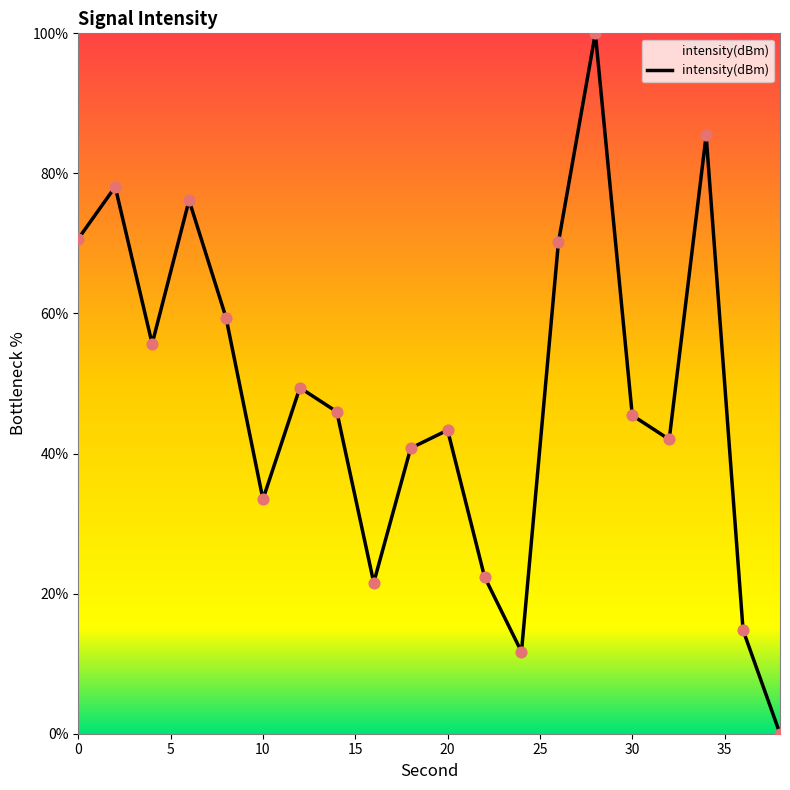

What is the maximum value shown in the chart?

100.0